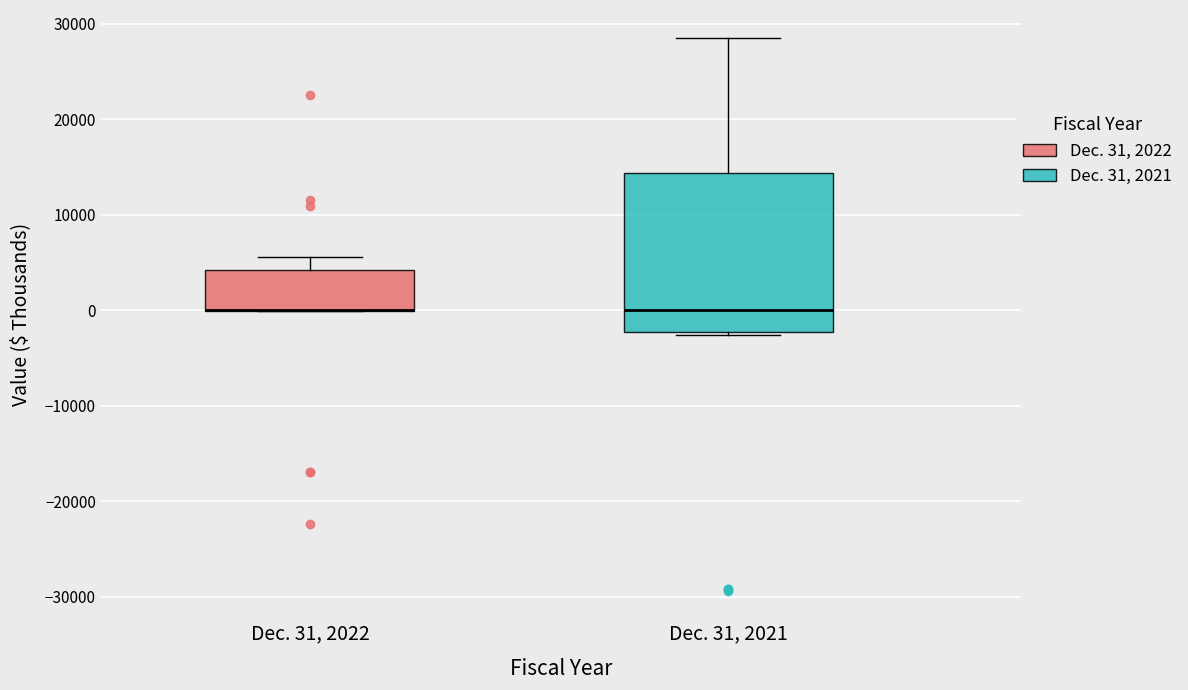

Comparing the boxes themselves (not the whiskers), which one is the tallest?

Dec. 31, 2021